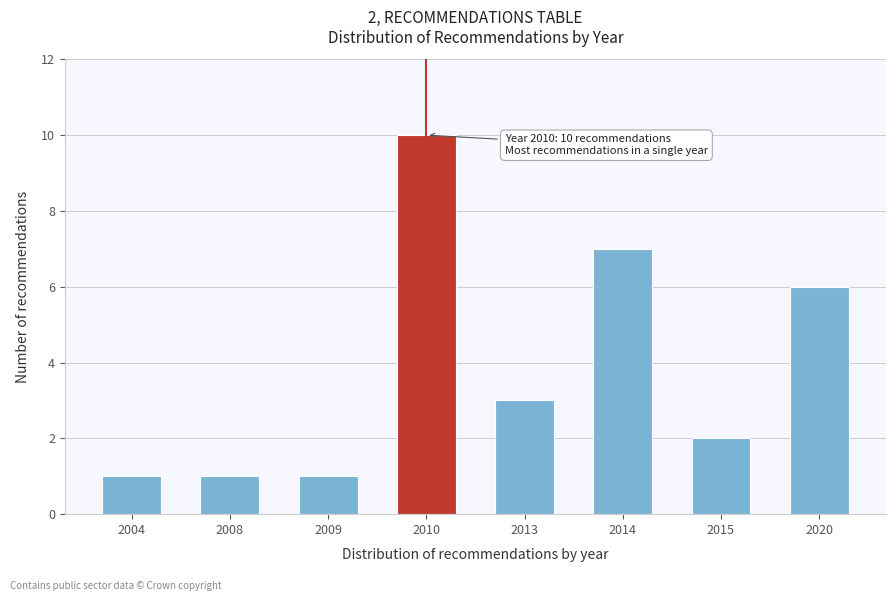

Reading left to right, transcribe all the data shown in this chart.

1	1	1	10	3	7	2	6